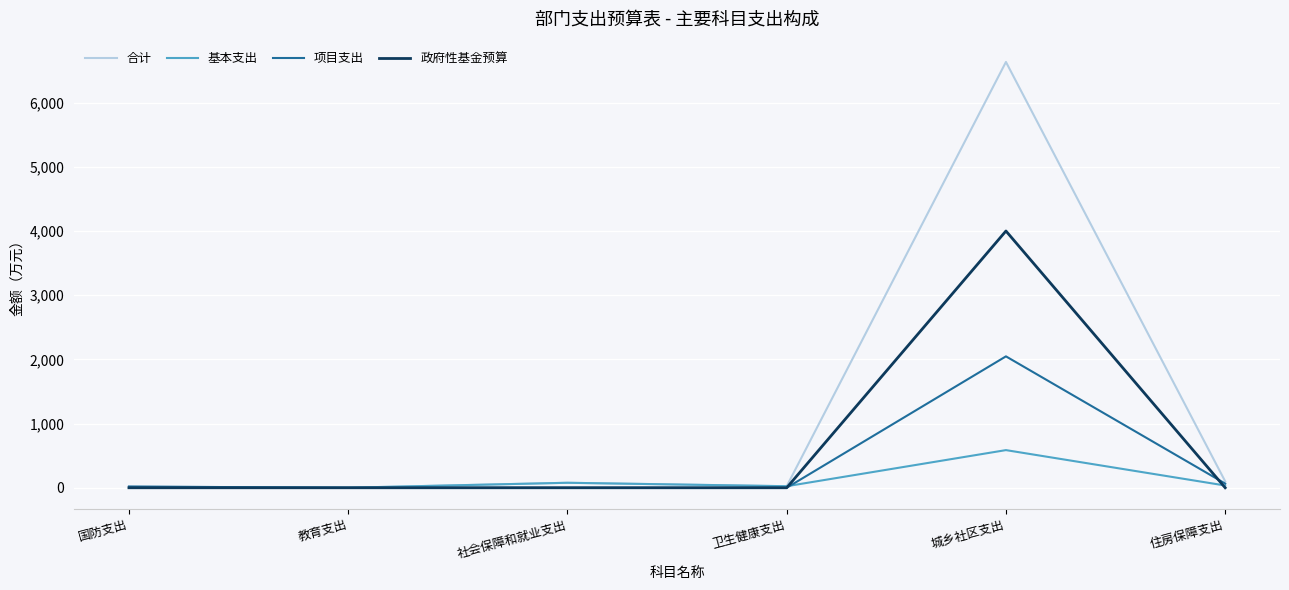

Is it true that 基本支出 equals 292.8 at 城乡社区支出?

False